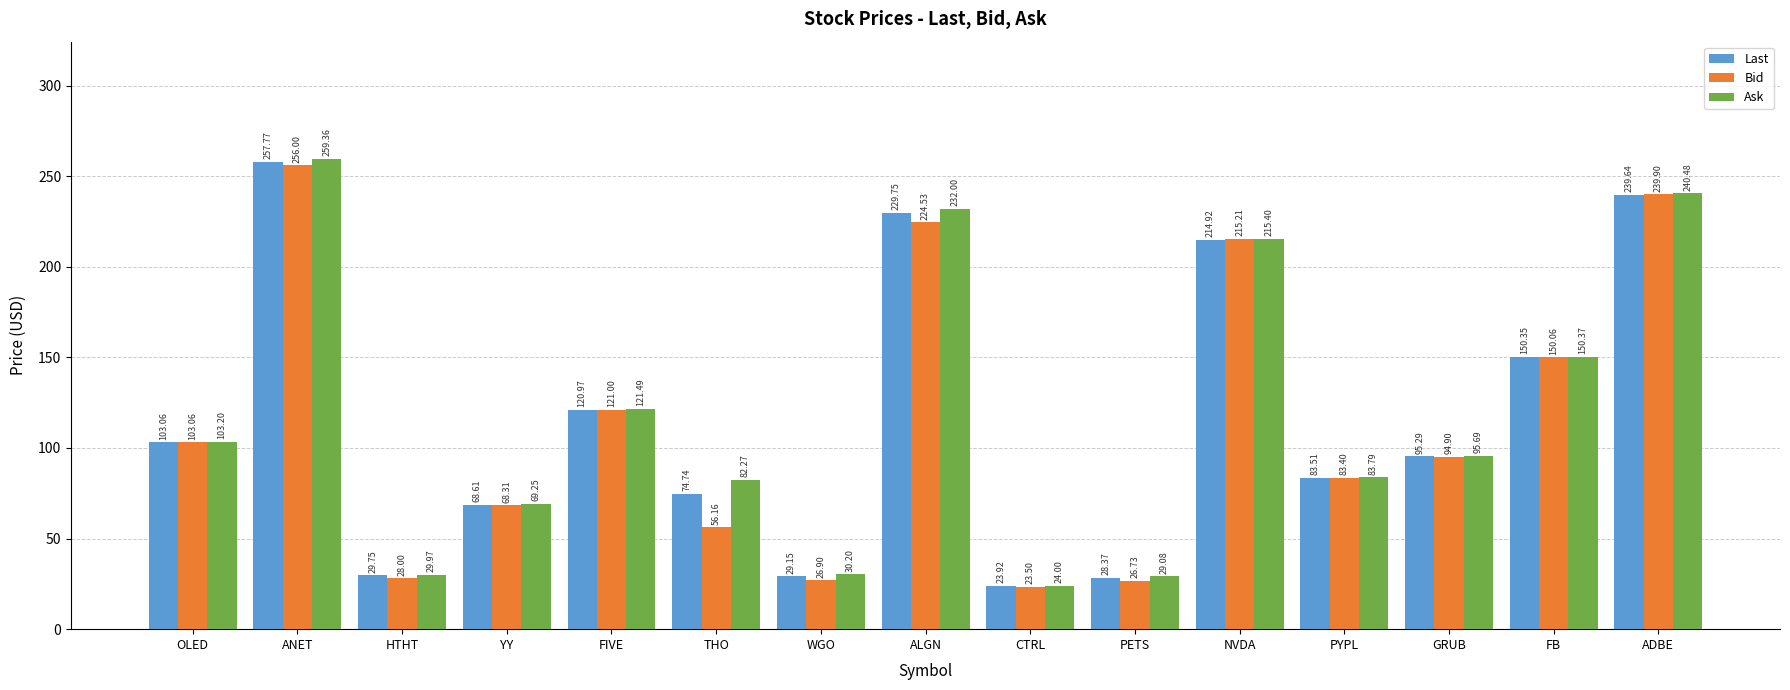

Between ALGN and FB, which series saw the biggest shift?

Ask